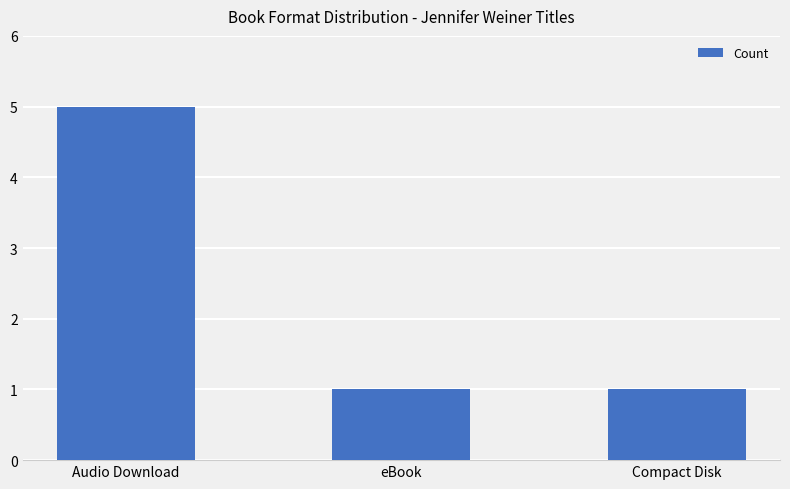

Which category has the highest value across all series?

Audio Download